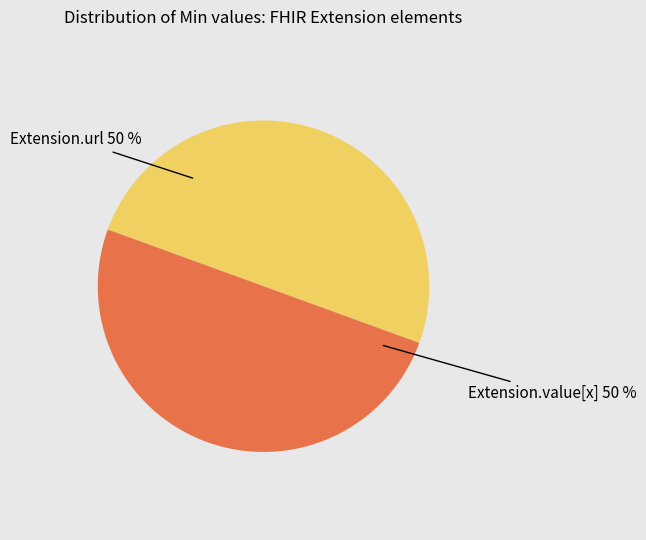

To the nearest percent, what is the average slice percentage?

50%